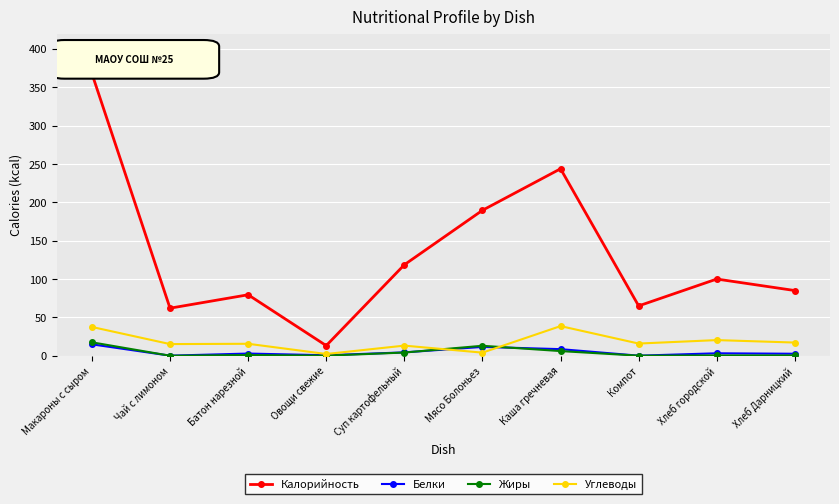

True or false: Калорийность and Белки intersect in this chart.

False